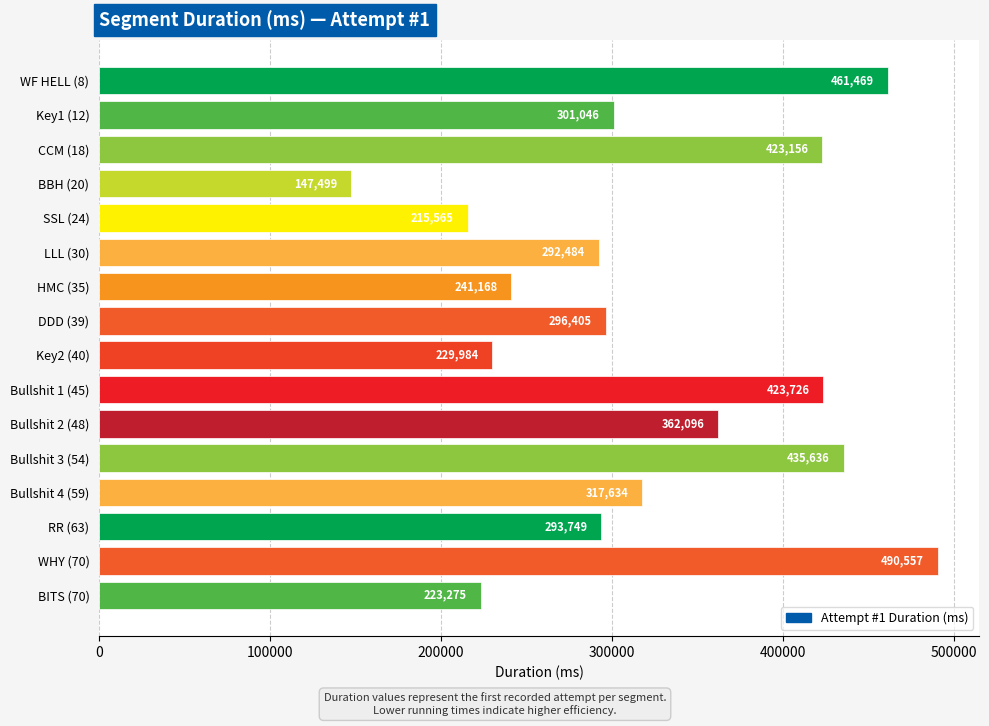

What position from the bottom is DDD (39)?

9